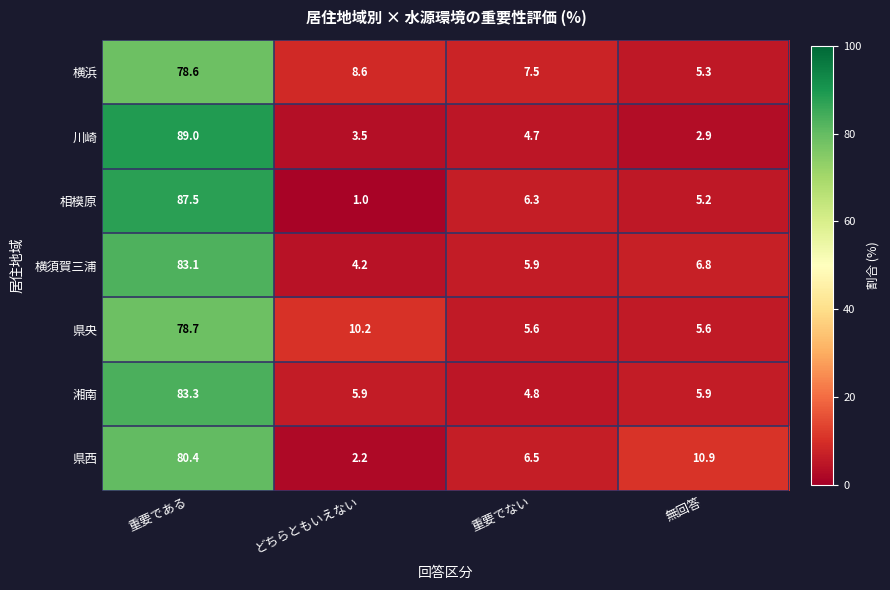

Is the value of 横浜 at どちらともいえない greater than the value of 相模原 at 無回答?

Yes